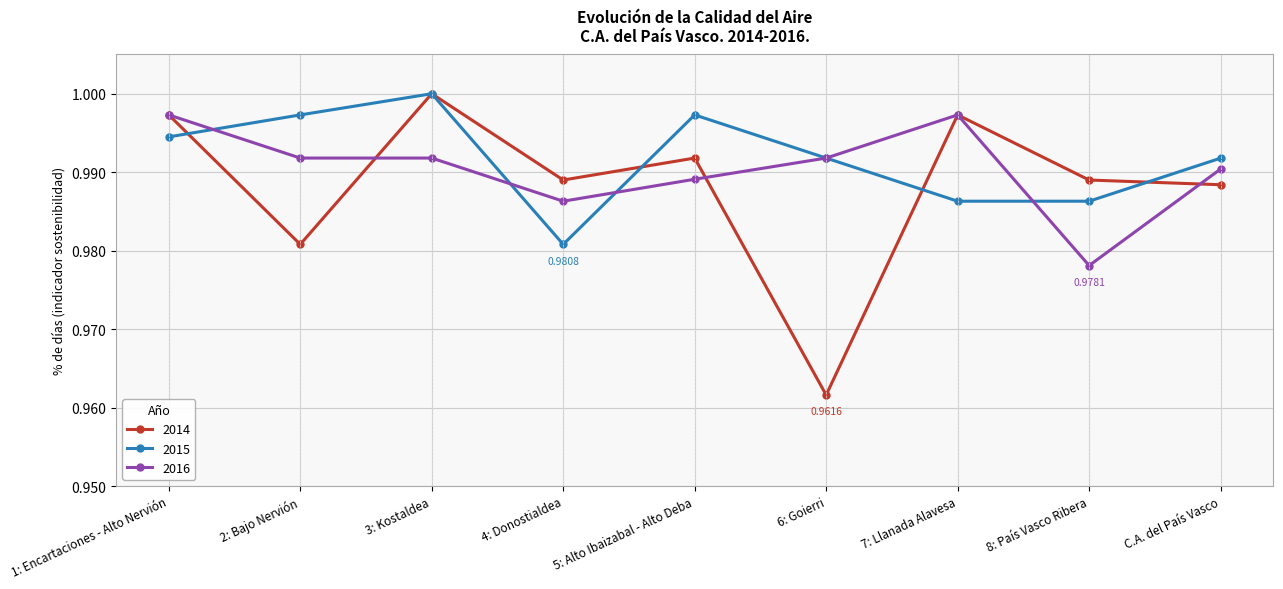

At which category does 2015 reach its first local peak?

3: Kostaldea